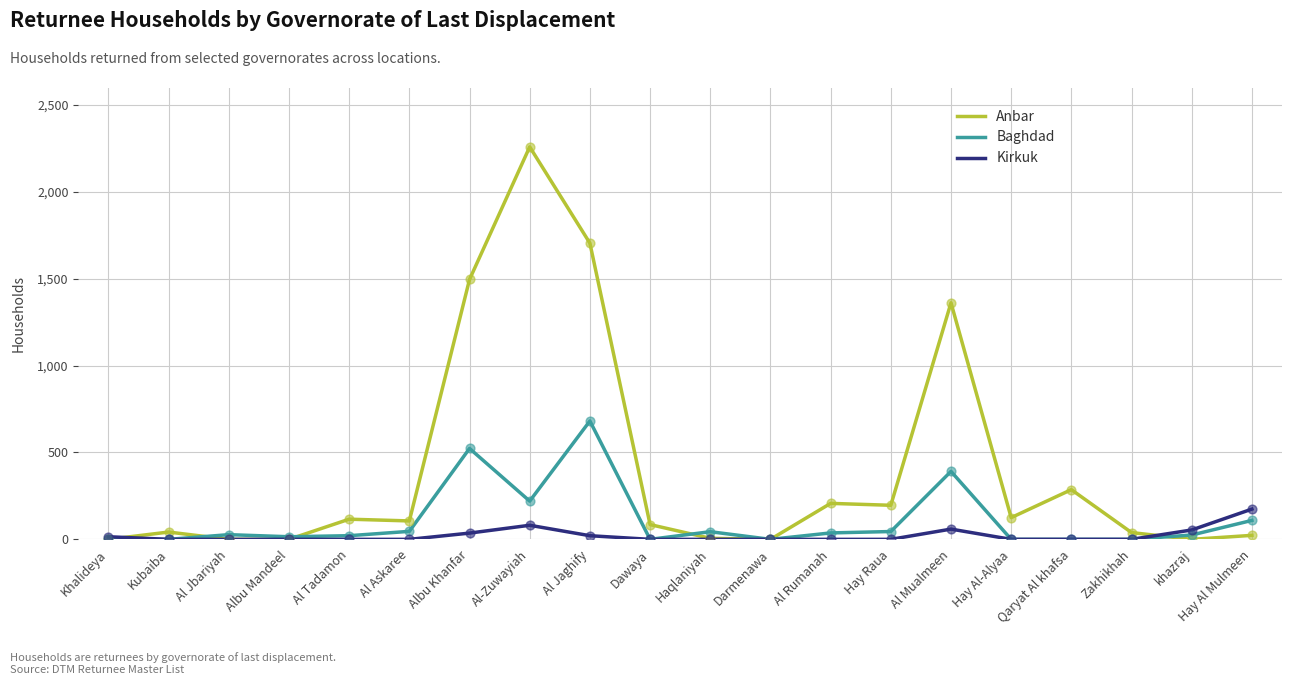

Which series has the largest total across all categories?

Anbar